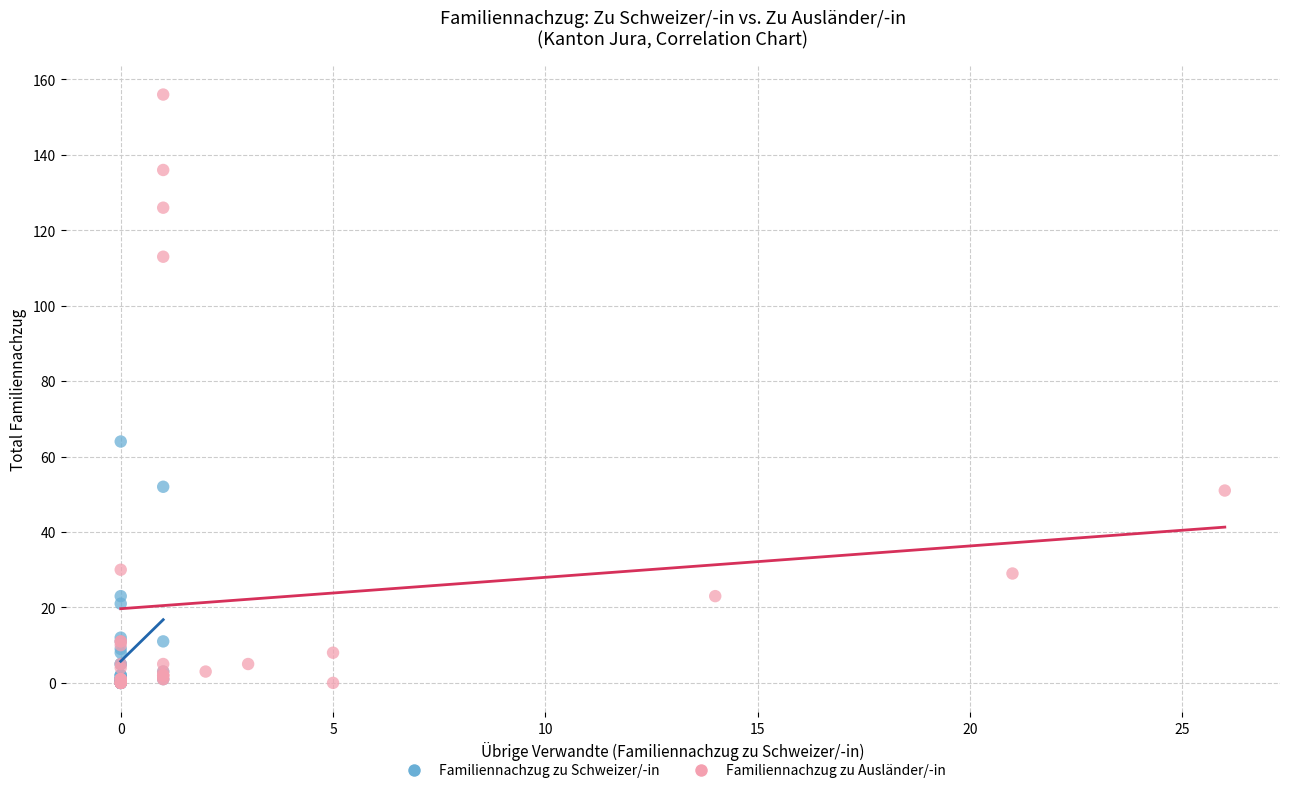

Which series has the widest spread of Y values?

Familiennachzug zu Ausländer/-in